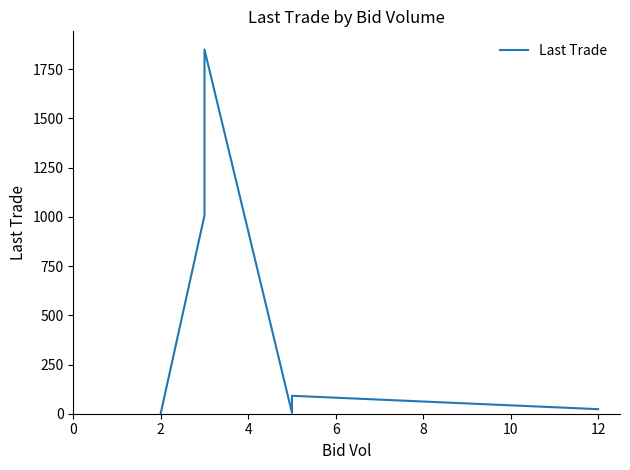

What is the greatest value displayed?

1850.0